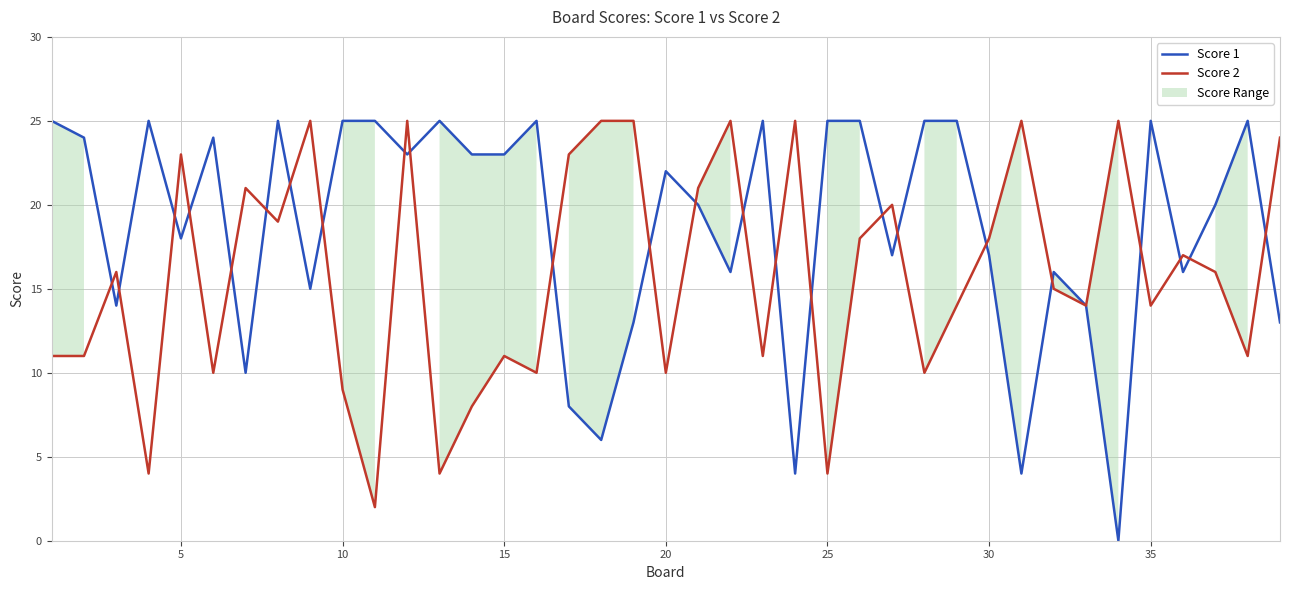

True or false: Score 1 and Score 2 intersect in this chart.

True